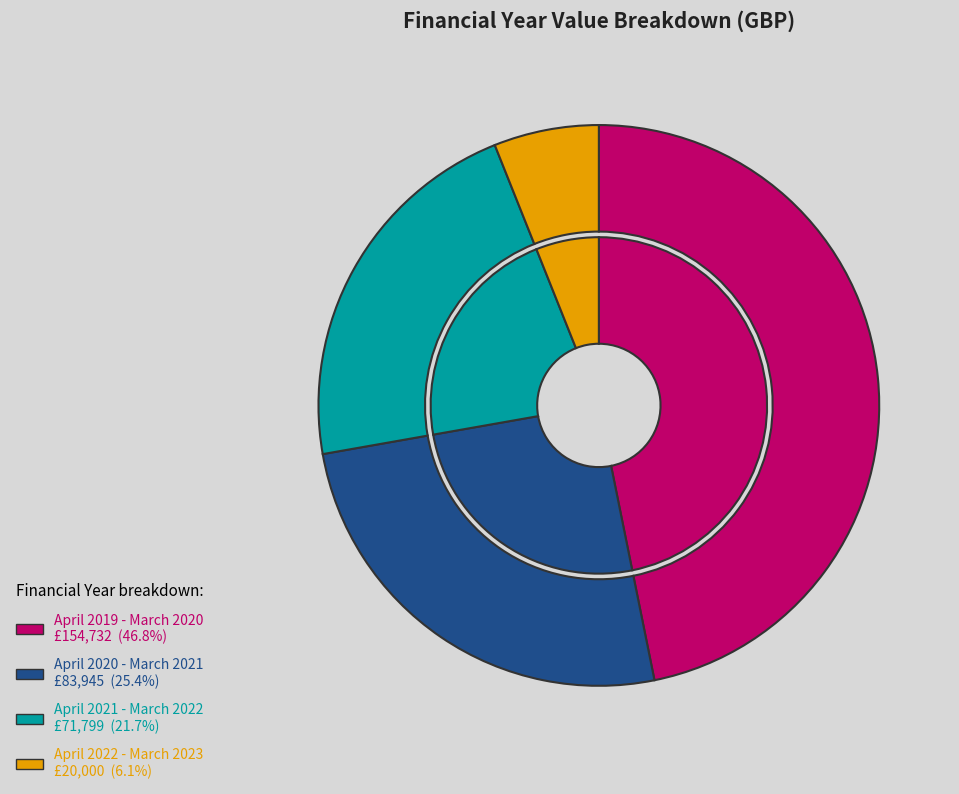

Count the number of slices in the pie.

4